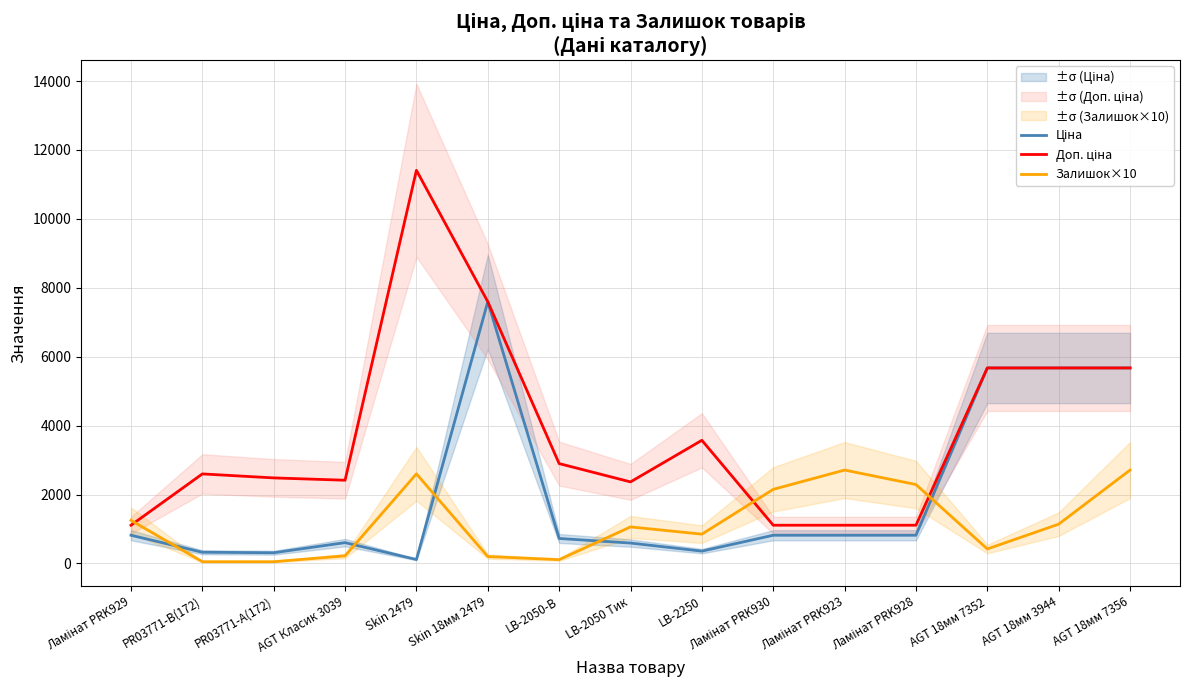

At which category is the sum across all series the highest?

Skin 18мм 2479